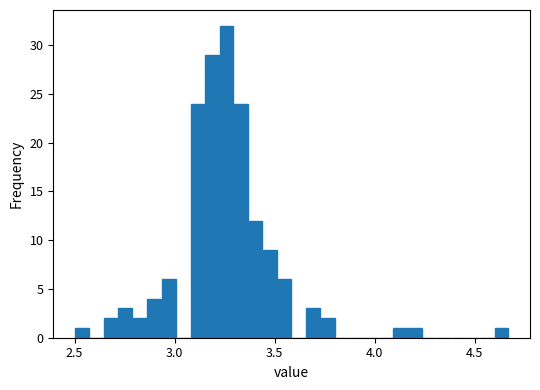

Read against the x-axis, roughly where is the centre of the tallest bar?

3.25